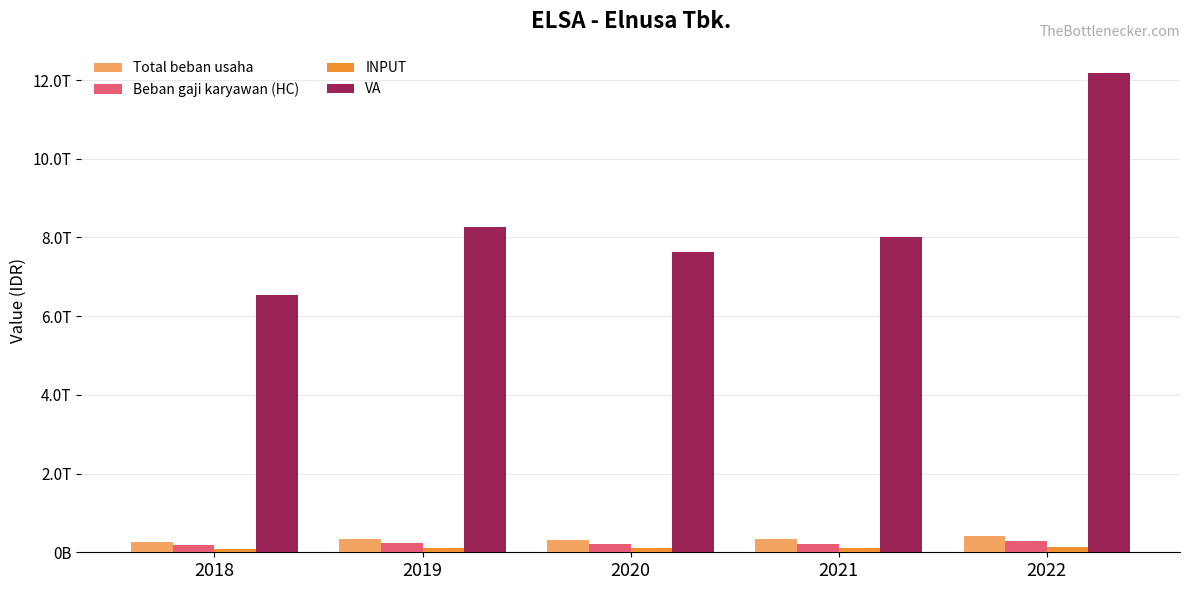

Reading left to right, extract all data points from this chart.

Total beban usaha: 271319000000	337401000000	305226000000	330266000000	414318000000
Beban gaji karyawan (HC): 188689000000	225911000000	203712000000	214222000000	292504000000
INPUT: 82630000000	111490000000	101514000000	116044000000	121814000000
VA: 6542144000000	8273632000000	7625431000000	8020519000000	12183876000000